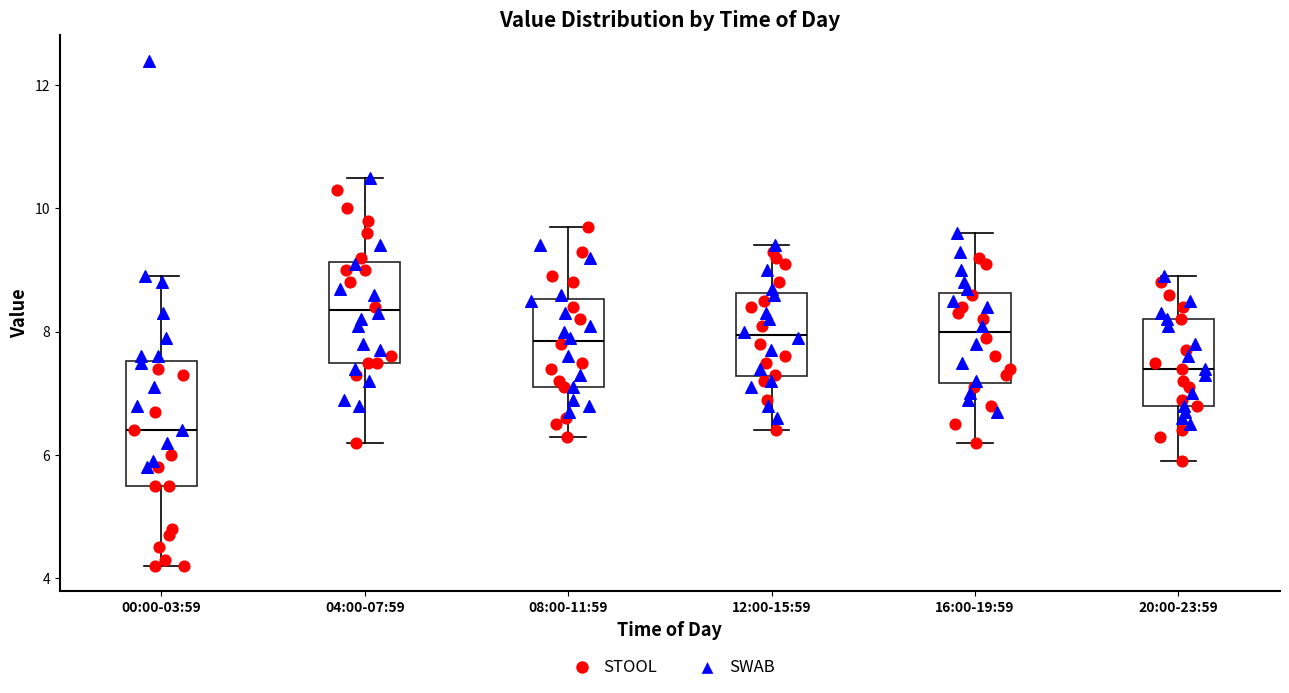

Where does the lower whisker of the box for 16:00-19:59 end on the y-axis? The values are not printed on the chart, so give them approximately, as read against the axis.

6.2